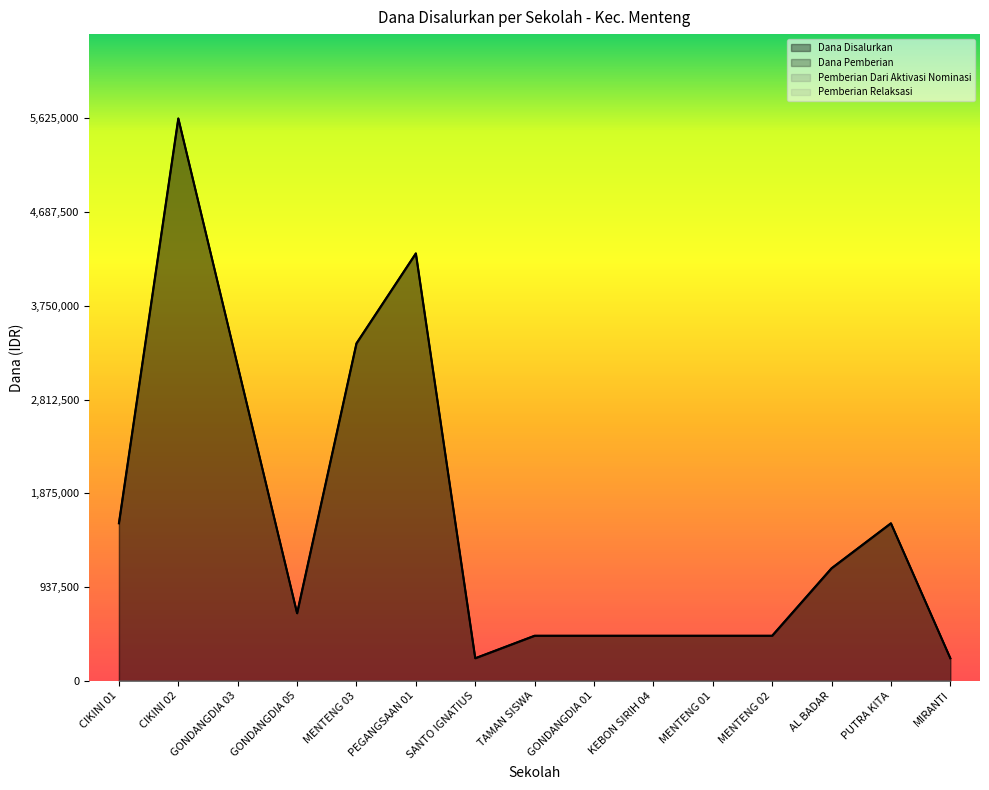

Is the value of Dana Disalurkan at MENTENG 02 greater than the value of Dana Pemberian at PUTRA KITA?

No